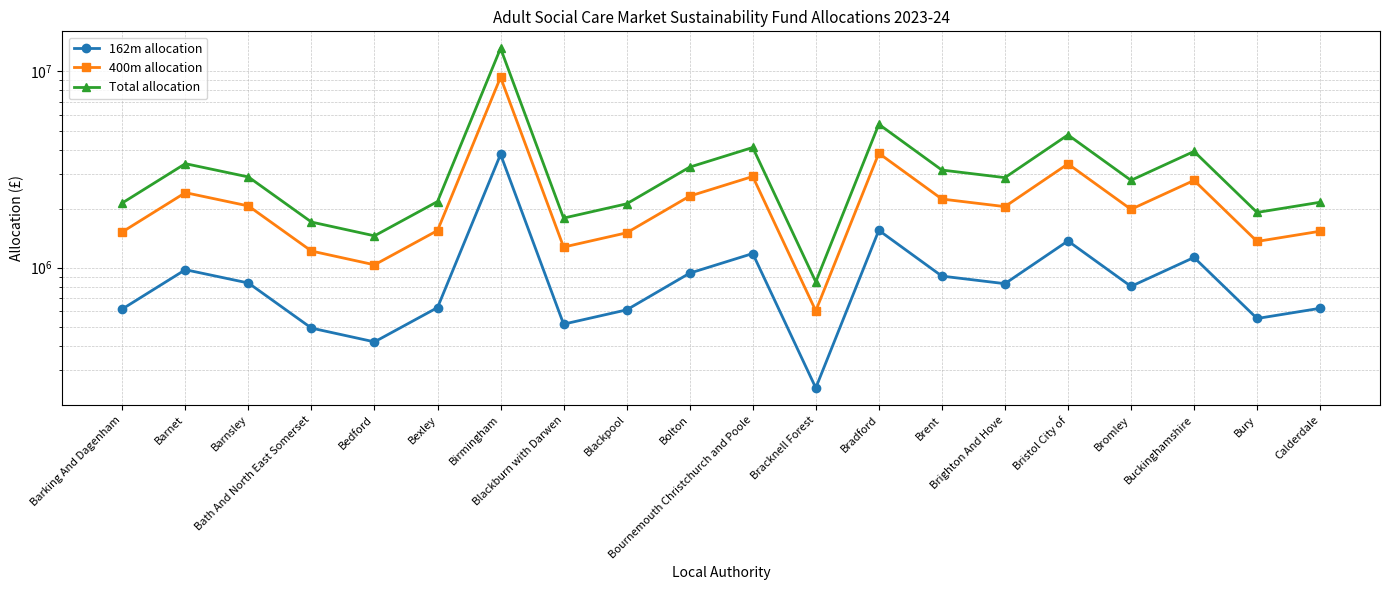

What position from the left is Birmingham?

7